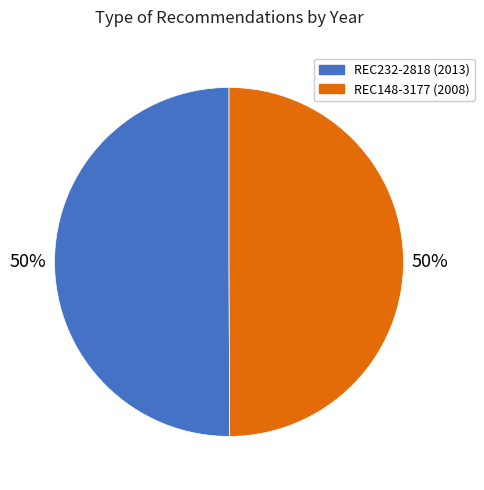

To the nearest percent, what percentage of the pie is REC148-3177?

50%